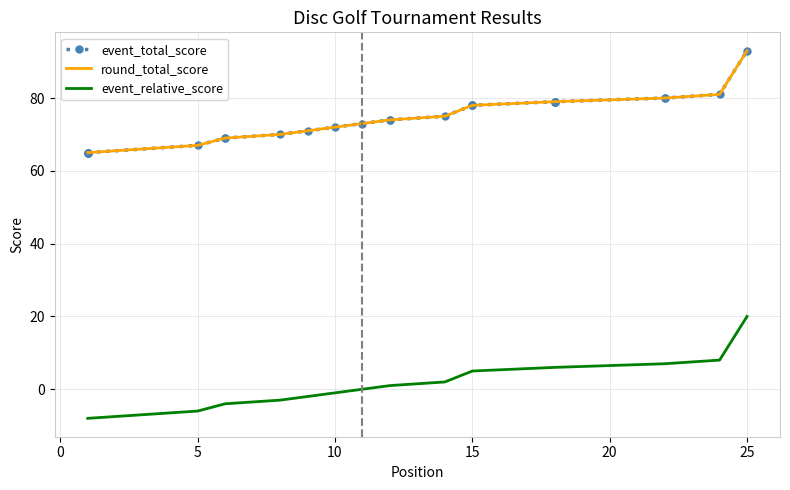

What is the approximate value of event_relative_score at 0, to the nearest 5?

-10